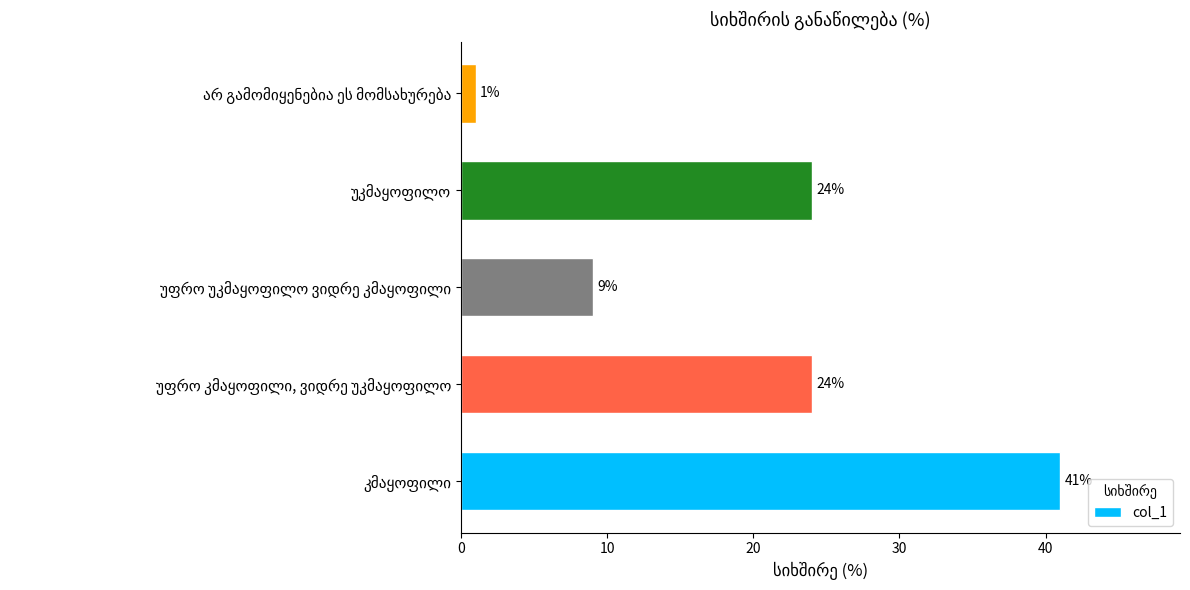

Reading top to bottom, extract all data points from this chart.

1	24	9	24	41